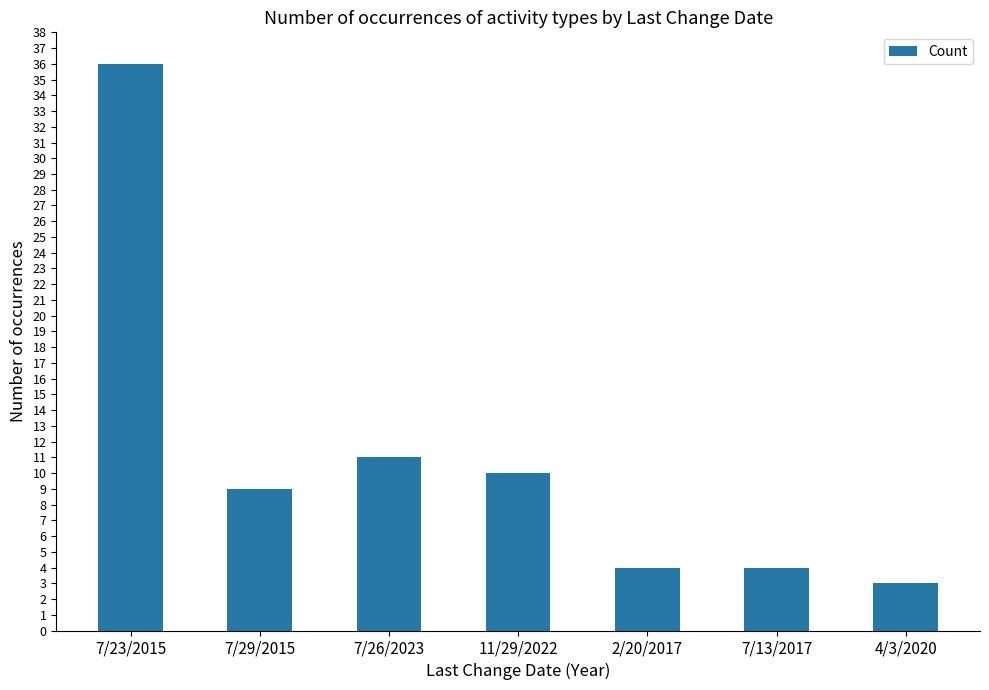

How many bars are there in total?

7